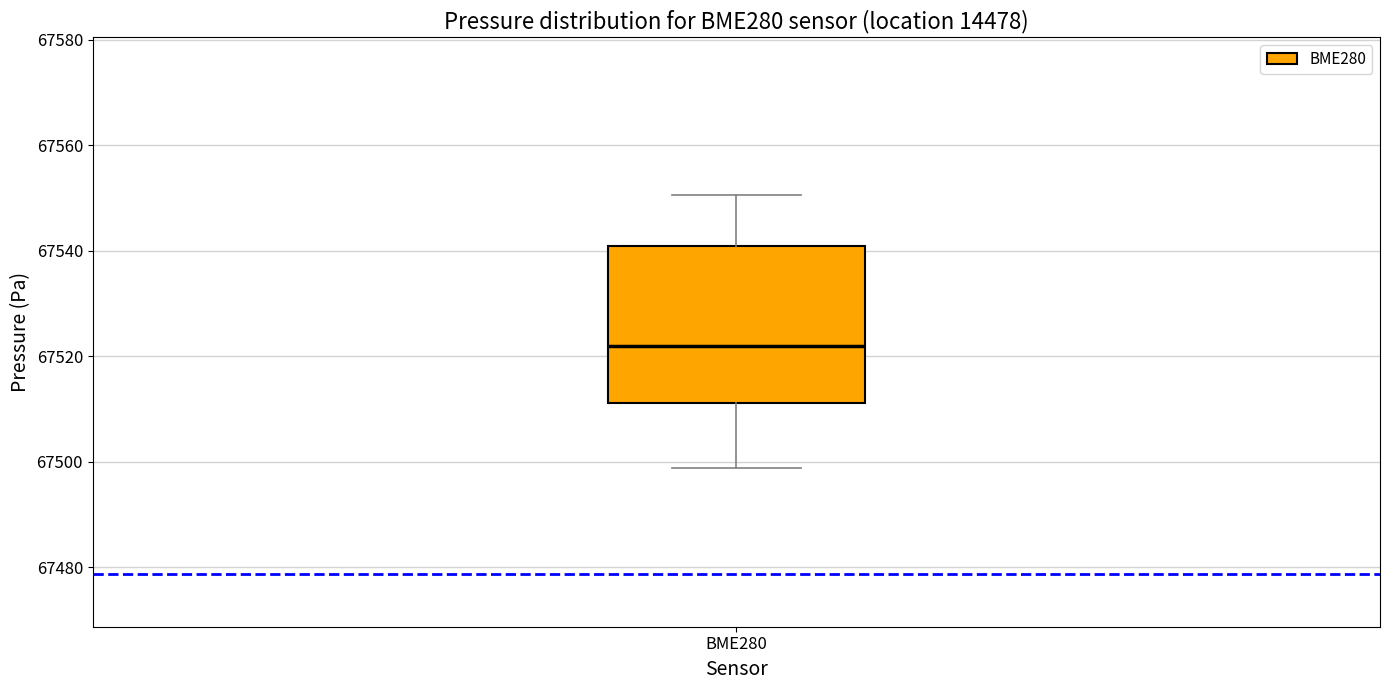

Read this box plot against the y-axis: the position of the median line, the range covered by the box, and the ends of both whiskers. The values are not printed on the chart, so give them approximately, as read against the axis.

median 67522, box 67512 to 67540, whiskers 67498 to 67550